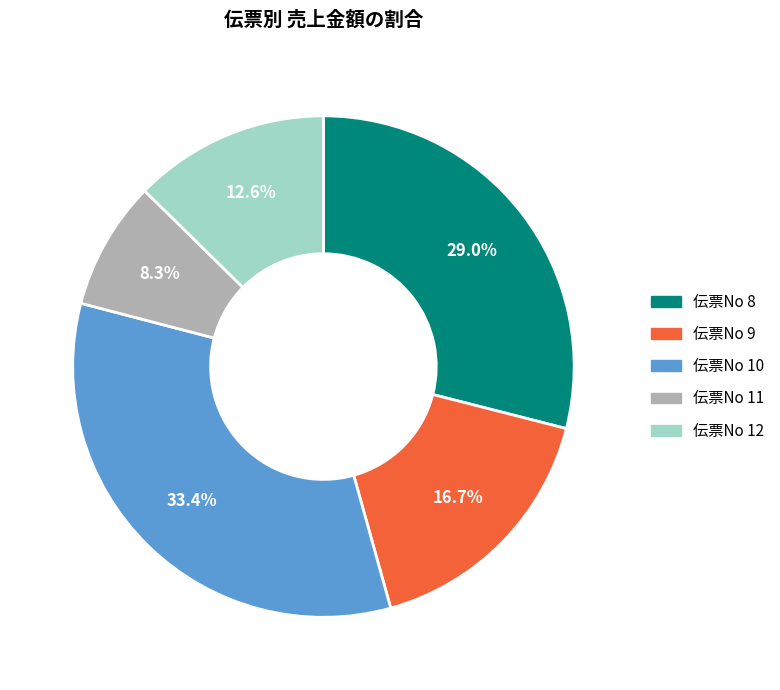

Is there any slice that represents more than half of the pie?

No